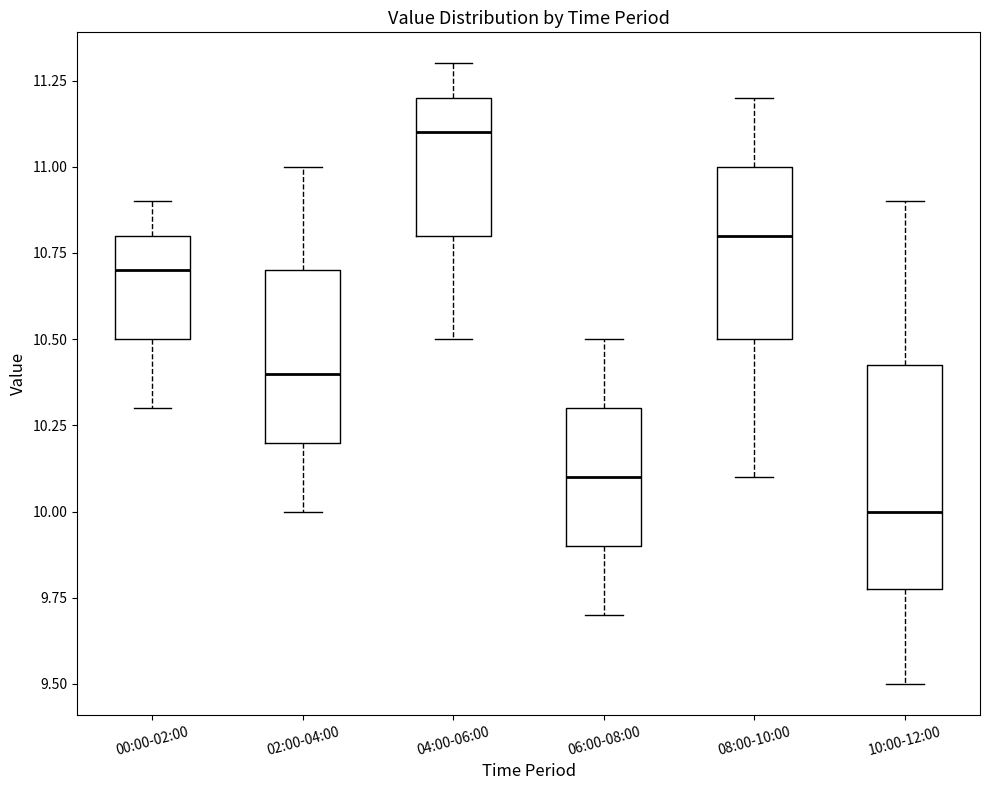

Comparing the boxes themselves (not the whiskers), which one is the tallest?

10:00-12:00